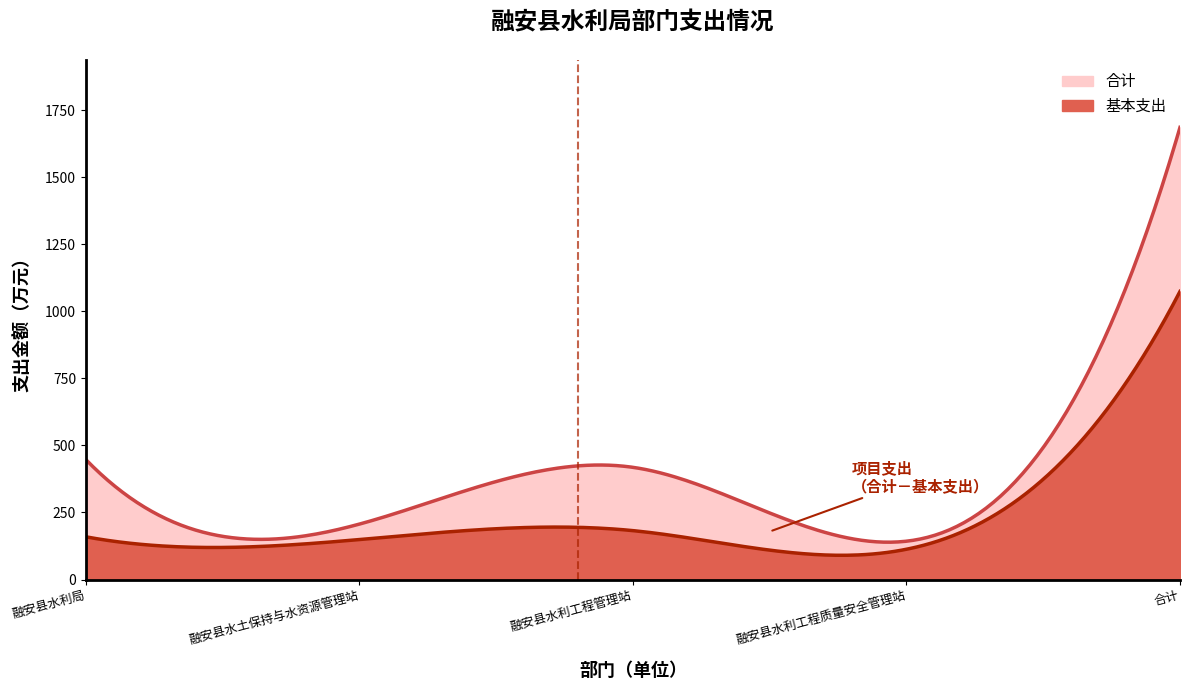

What is the spread (max minus min) of values at 融安县水土保持与水资源管理站?

57.6